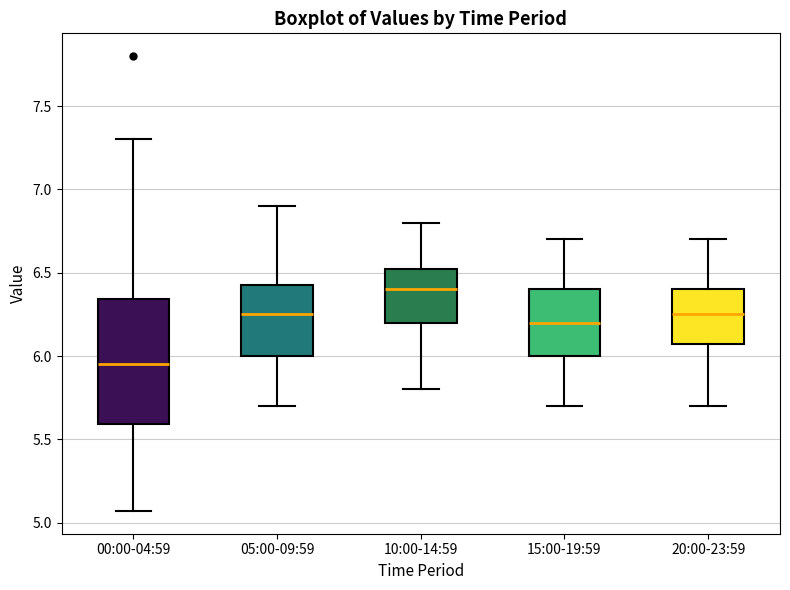

Where is the upper edge of the box for 05:00-09:59 on the y-axis? The values are not printed on the chart, so give them approximately, as read against the axis.

6.45